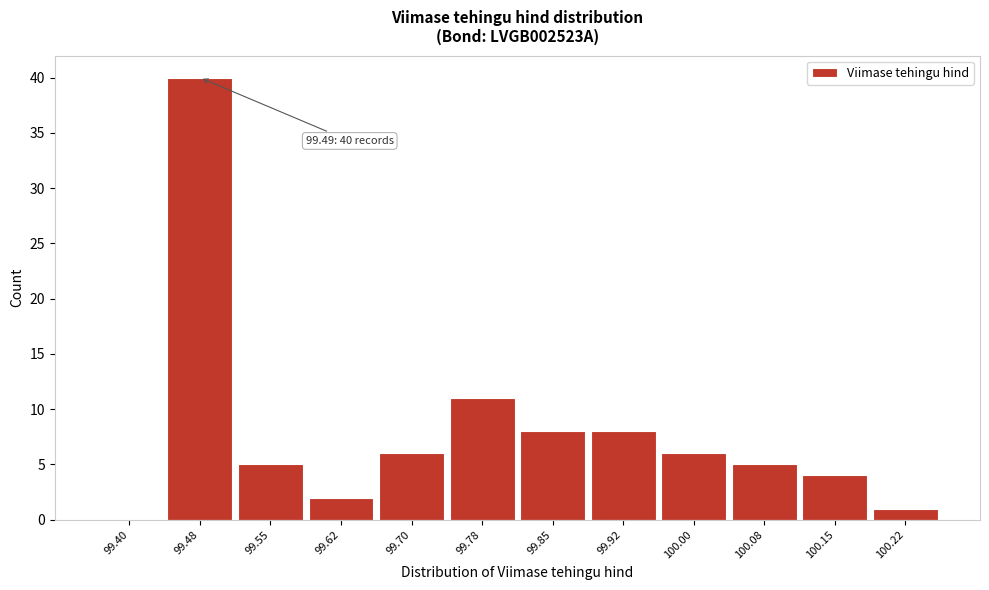

Reading left to right, what are all the values shown in this chart?

99.40=0	99.48=40	99.55=5	99.62=2	99.70=6	99.78=11	99.85=8	99.92=8	100.00=6	100.08=5	100.15=4	100.22=1